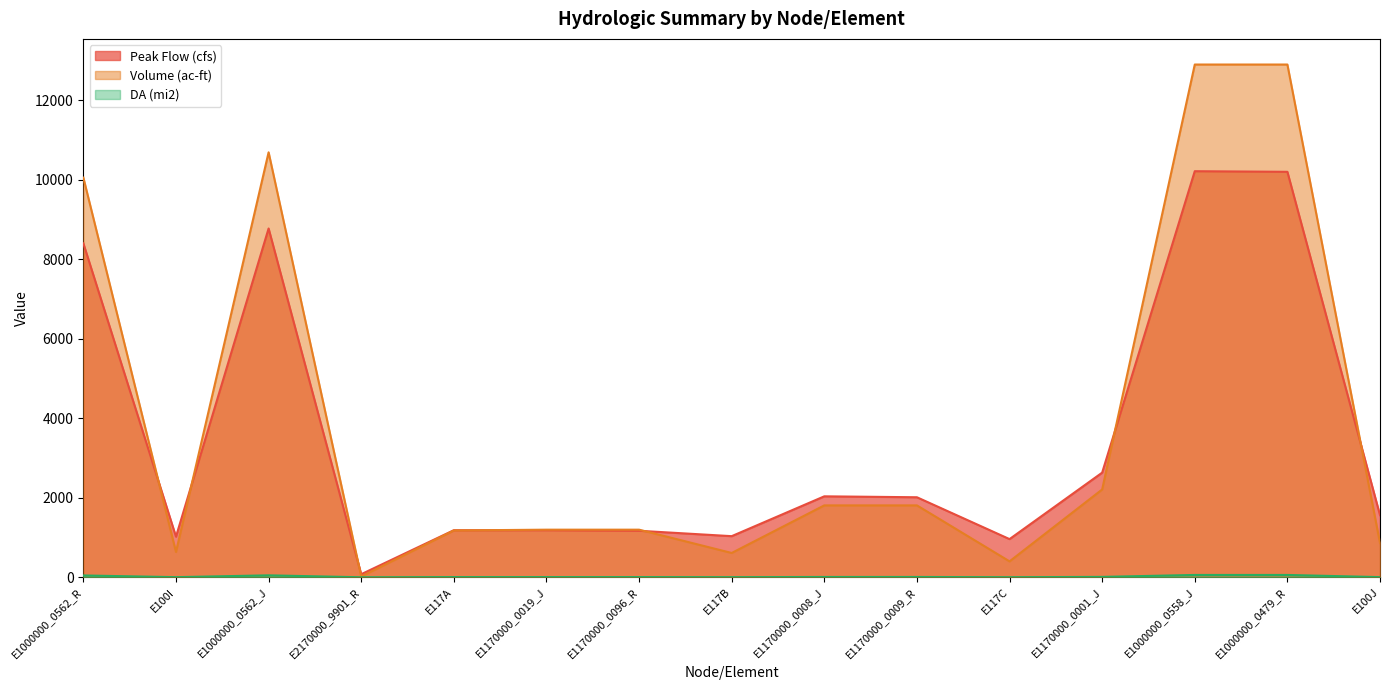

Reading right to left, list all the values displayed in this chart.

Peak Flow (cfs): E100J=1561.5	E1000000_0479_R=10196.7	E1000000_0558_J=10212.1	E1170000_0001_J=2631.3	E117C=960.1	E1170000_0009_R=2012.3	E1170000_0008_J=2035.8	E117B=1033.8	E1170000_0096_R=1169.5	E1170000_0019_J=1183.4	E117A=1183.4	E2170000_9901_R=77.1	E1000000_0562_J=8771.4	E100I=1021.5	E1000000_0562_R=8397.4
Volume (ac-ft): E100J=861.2	E1000000_0479_R=12894.9	E1000000_0558_J=12894.9	E1170000_0001_J=2208.0	E117C=400.0	E1170000_0009_R=1808.0	E1170000_0008_J=1808.0	E117B=611.1	E1170000_0096_R=1197.0	E1170000_0019_J=1197.0	E117A=1177.4	E2170000_9901_R=19.6	E1000000_0562_J=10686.9	E100I=636.5	E1000000_0562_R=10050.4
DA (mi2): E100J=4.0	E1000000_0479_R=58.3	E1000000_0558_J=58.3	E1170000_0001_J=9.7	E117C=1.8	E1170000_0009_R=7.9	E1170000_0008_J=7.9	E117B=2.7	E1170000_0096_R=5.2	E1170000_0019_J=5.2	E117A=5.2	E2170000_9901_R=0.0	E1000000_0562_J=48.7	E100I=3.0	E1000000_0562_R=45.7